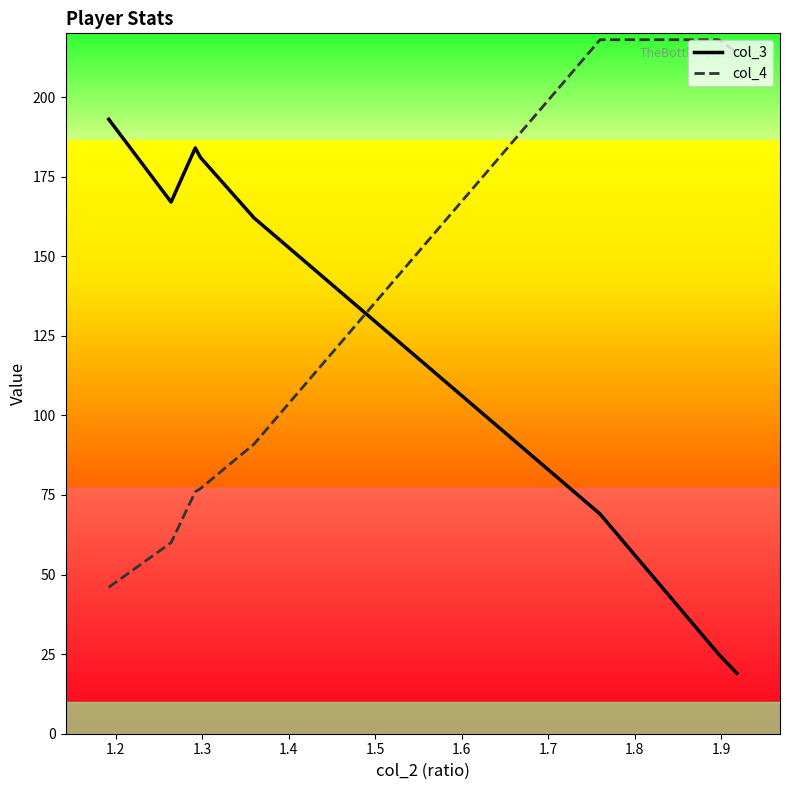

What is the minimum value for col_4?

46